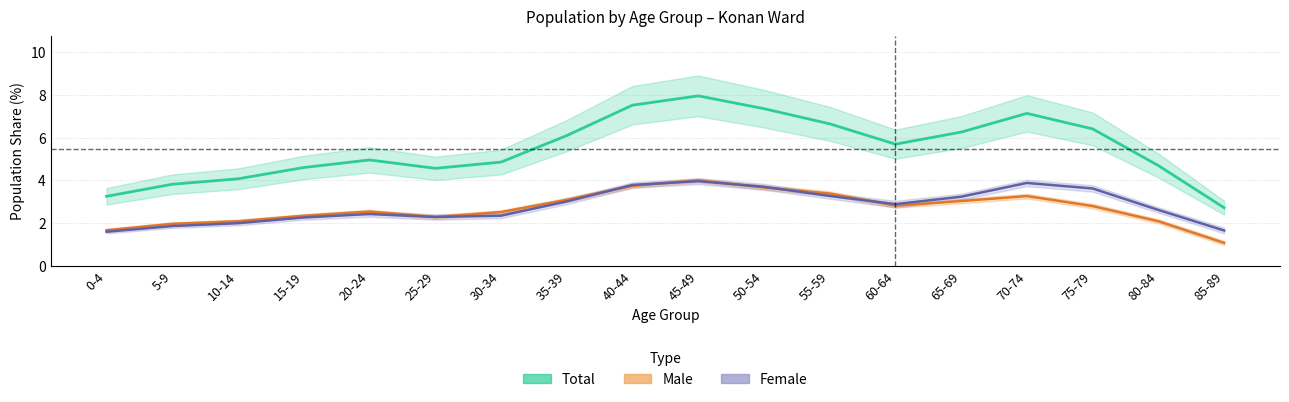

Rank the series by their maximum value, from highest to lowest.

Total (mid), Male (mid), Female (mid)